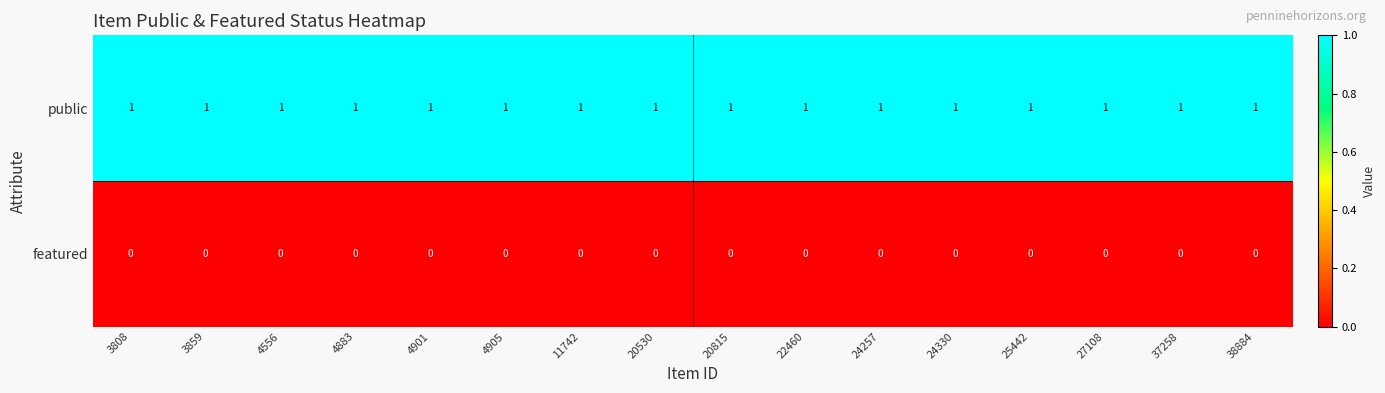

Rank the series at 4901 from highest to lowest value.

public, featured